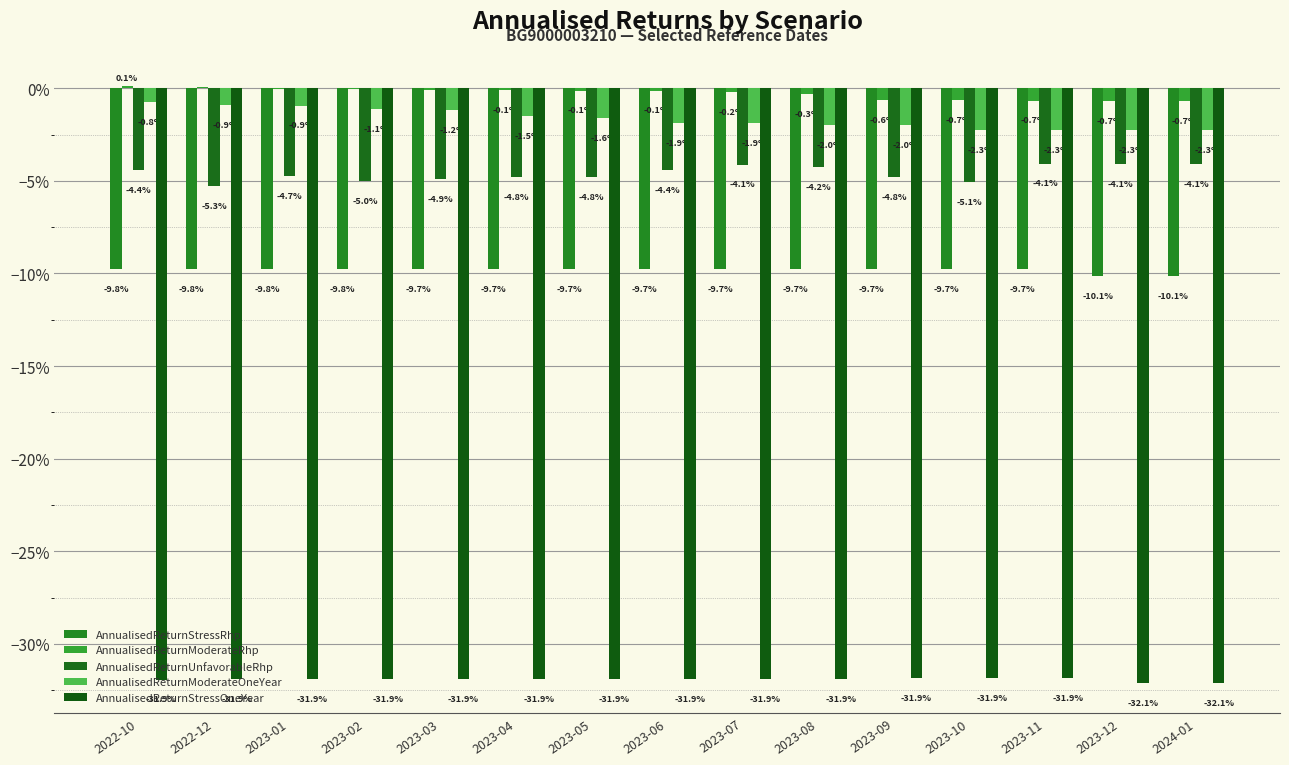

The value of AnnualisedReturnModerateRhp at 2023-01 is -0.0. True or false?

False